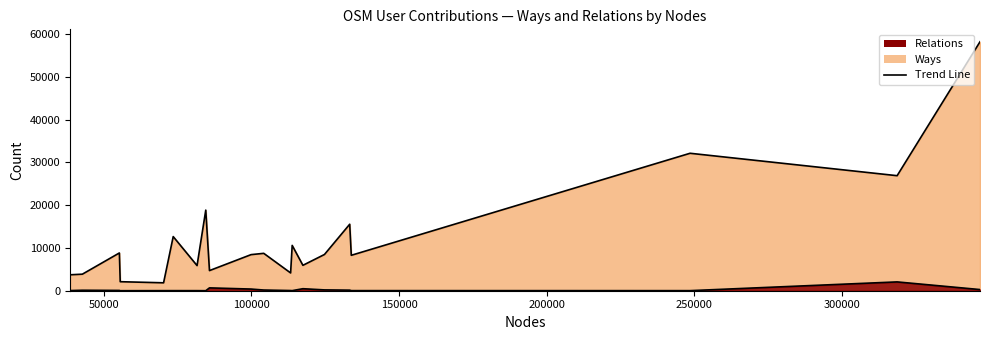

How many values in the ways series are below 8473?

10